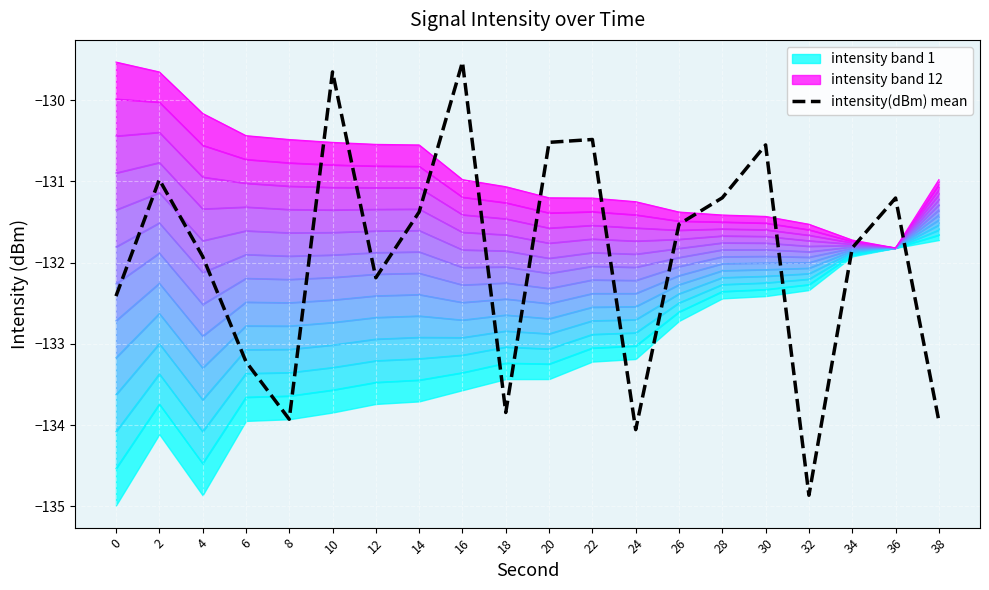

What is the sum of the values at 14 and 16?

-260.9